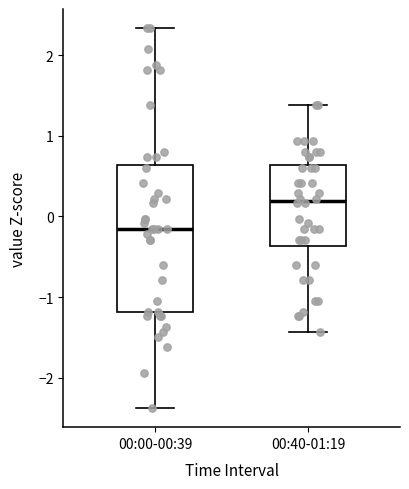

Which box's median line is the highest?

00:40-01:19